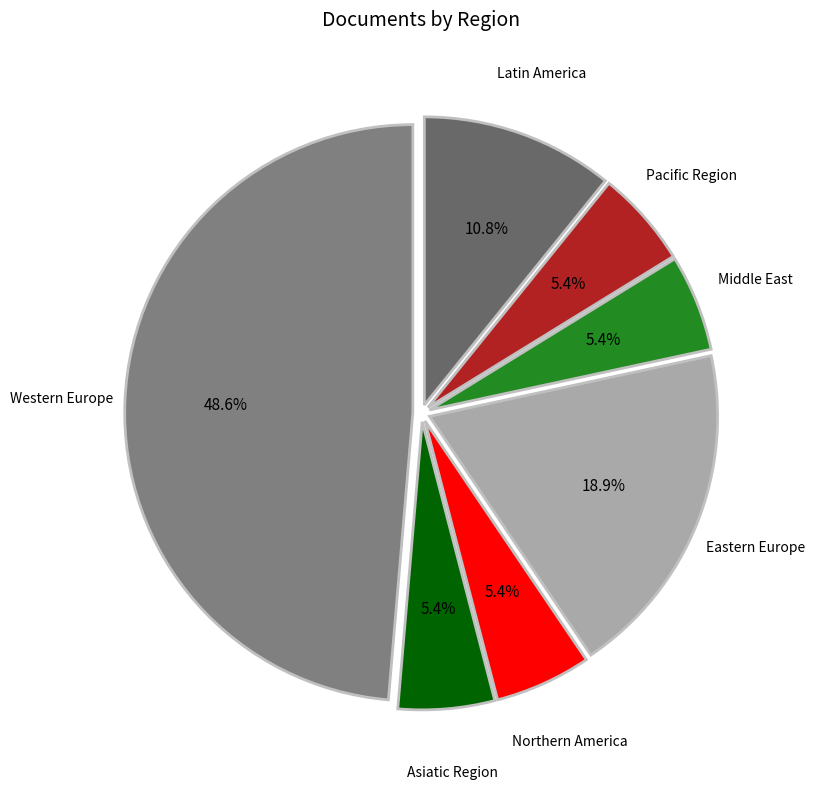

Which slice is the largest?

Western Europe